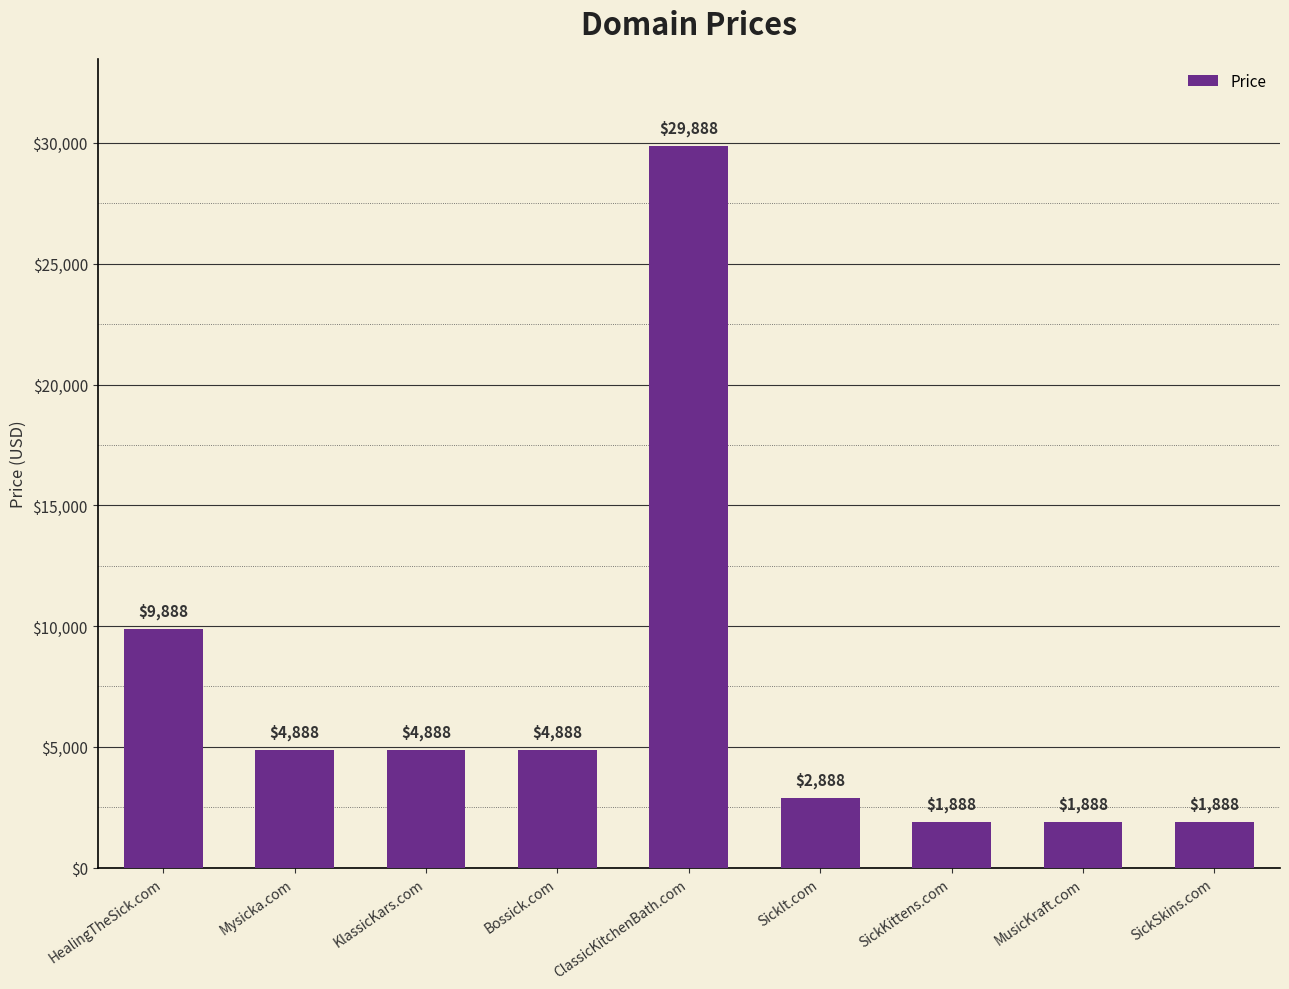

What is the maximum value shown in the chart?

29888